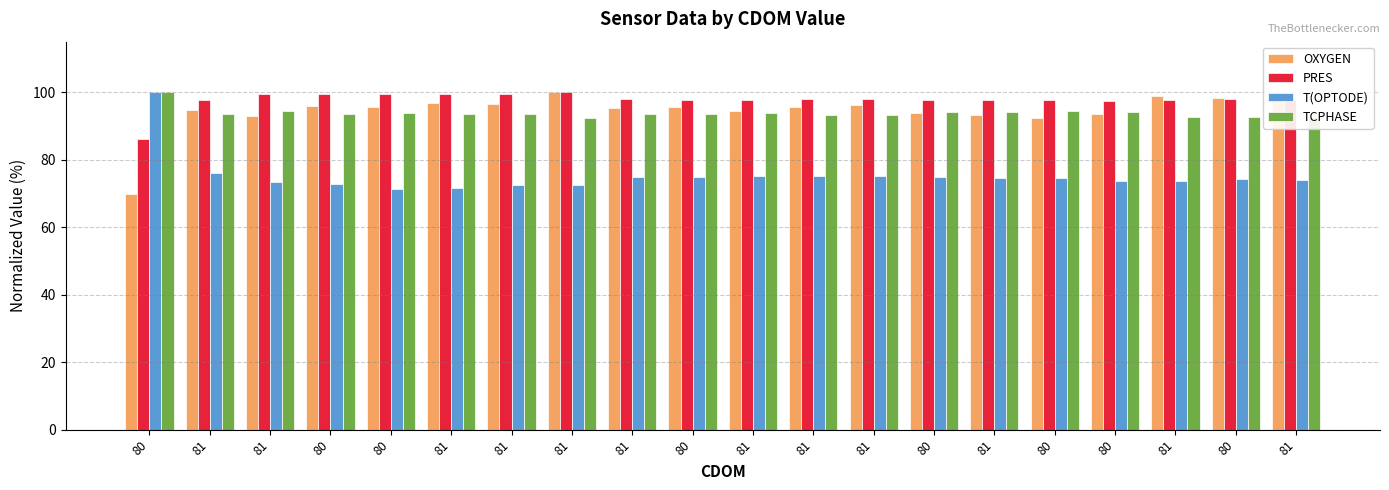

What is the minimum value for TCPHASE?

92.4